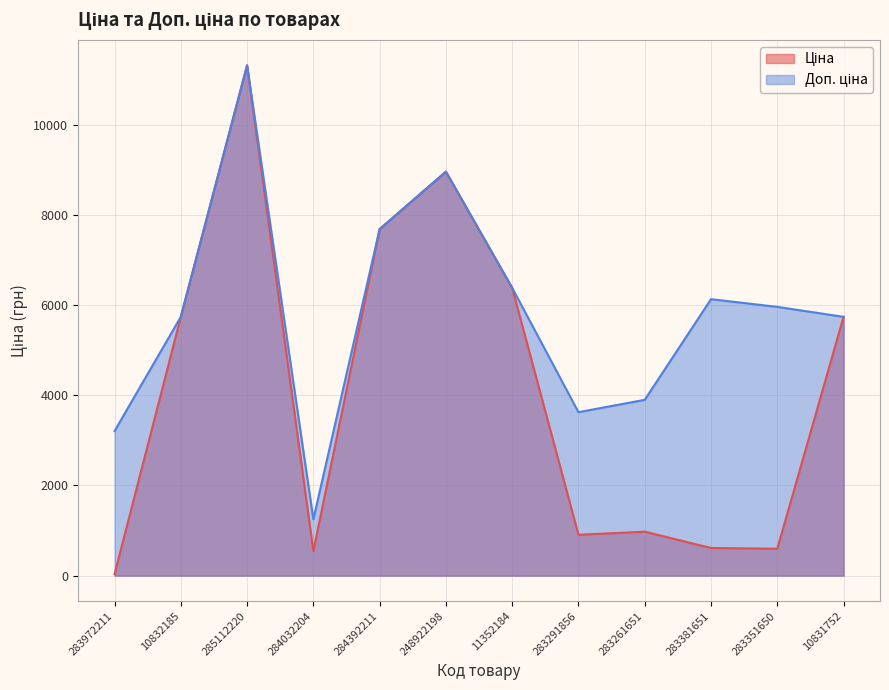

How many data points in Доп. ціна are above 5957?

6